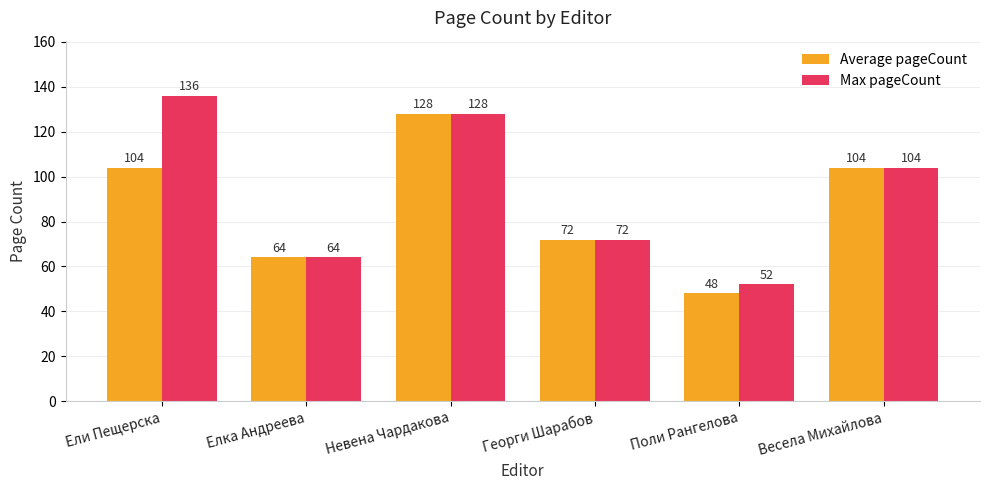

Reading left to right, what are all the values shown in this chart?

Average pageCount: 104	64	128	72	48	104
Max pageCount: 136	64	128	72	52	104